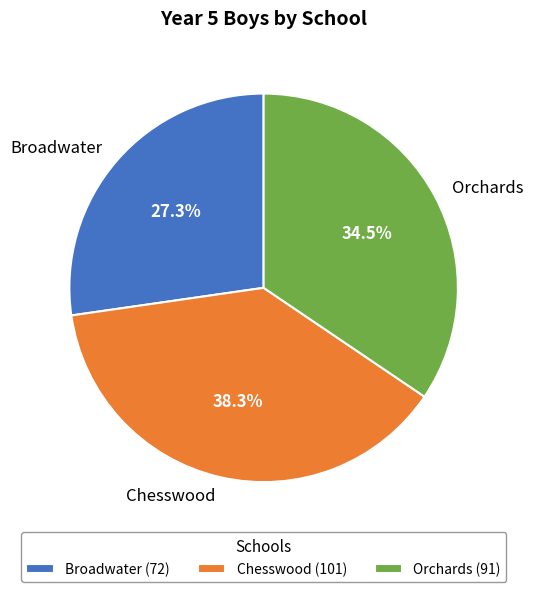

To the nearest percent, what is the difference between the largest and smallest slice percentages?

11%